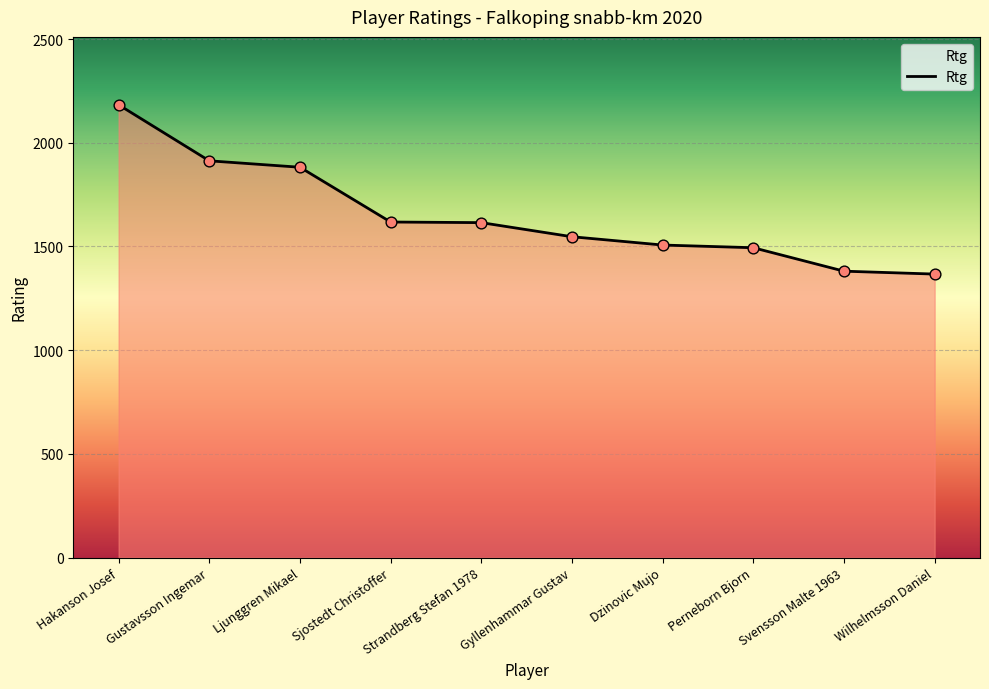

Which has a higher value, Sjostedt Christoffer or Gyllenhammar Gustav?

Sjostedt Christoffer